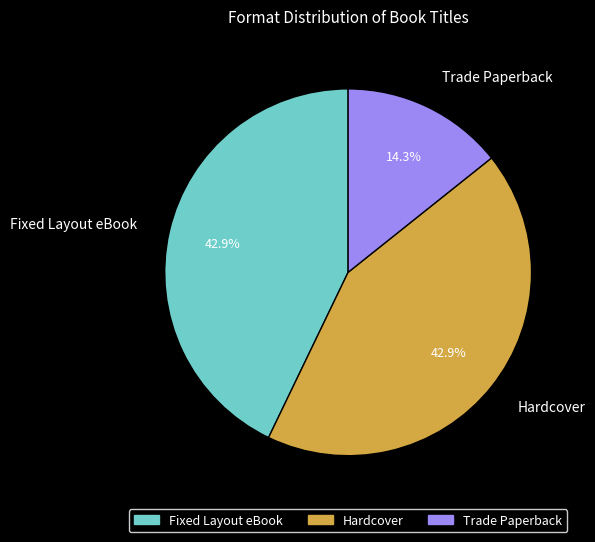

What is the smallest slice in the pie chart?

Trade Paperback